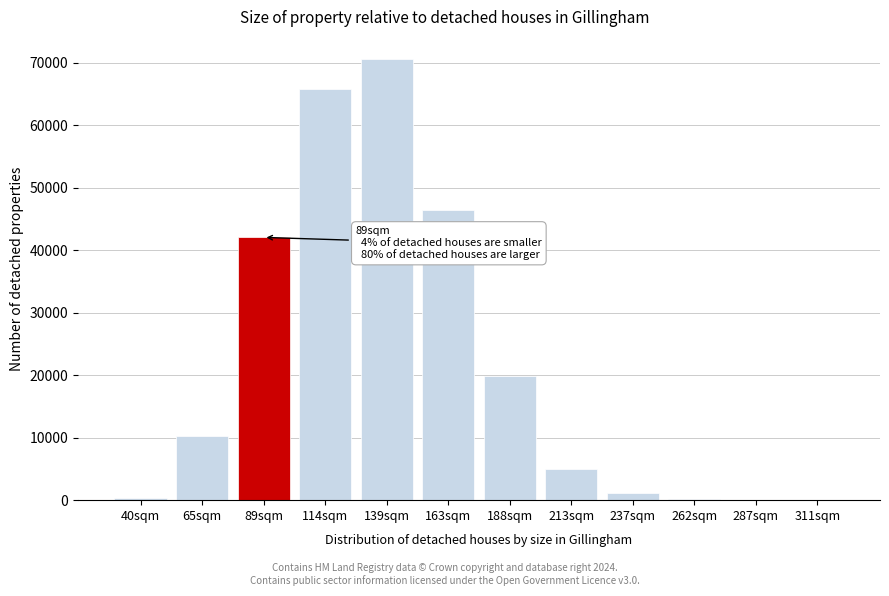

Between 213sqm and 163sqm, which is larger?

163sqm